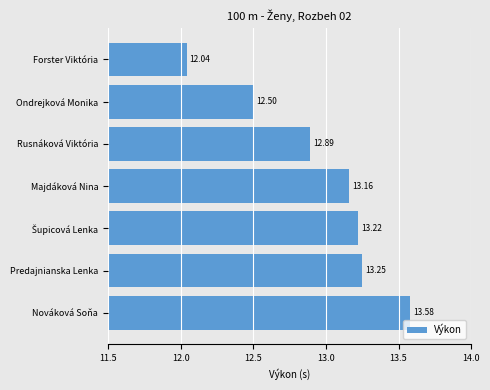

Between Predajnianska Lenka and Forster Viktória, which is larger?

Predajnianska Lenka